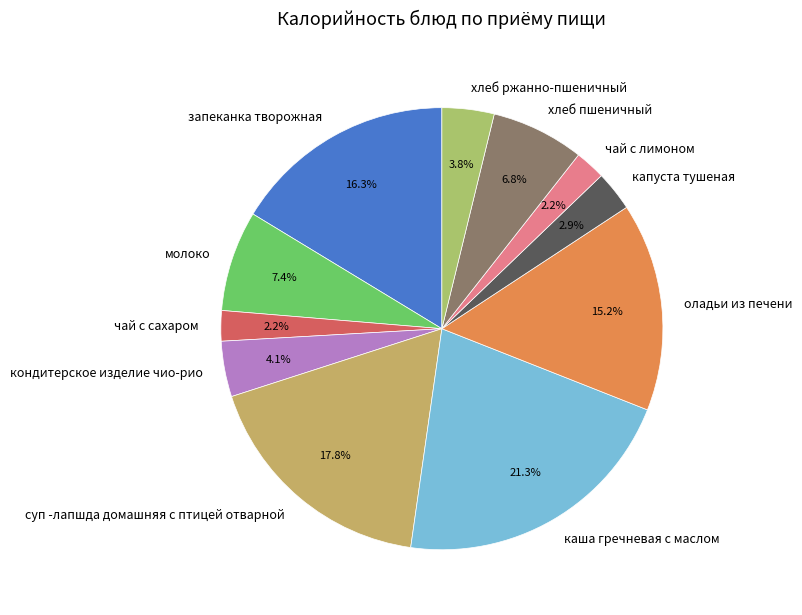

True or false: запеканка творожная accounts for 16% of the total.

True